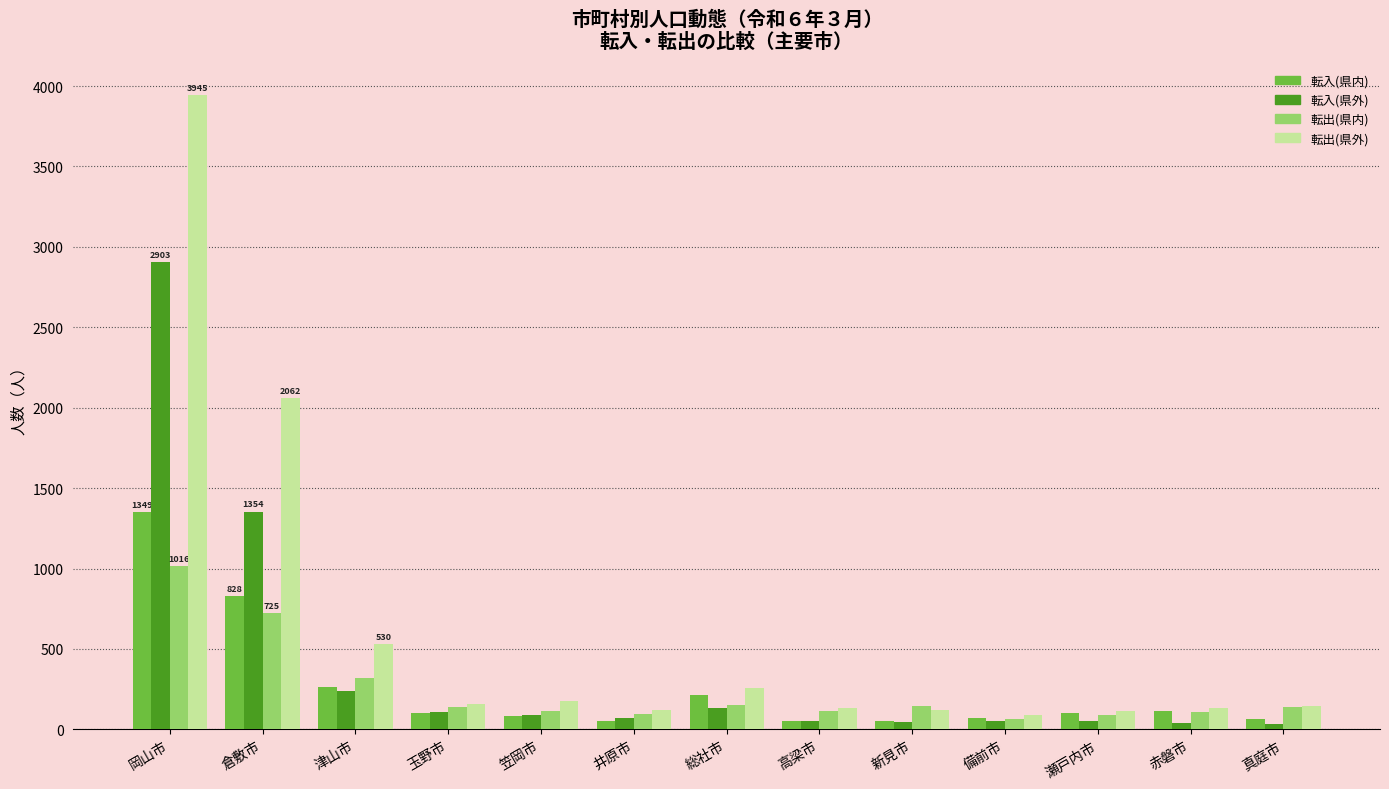

What is the sum of all 転入(県外) values?

5169